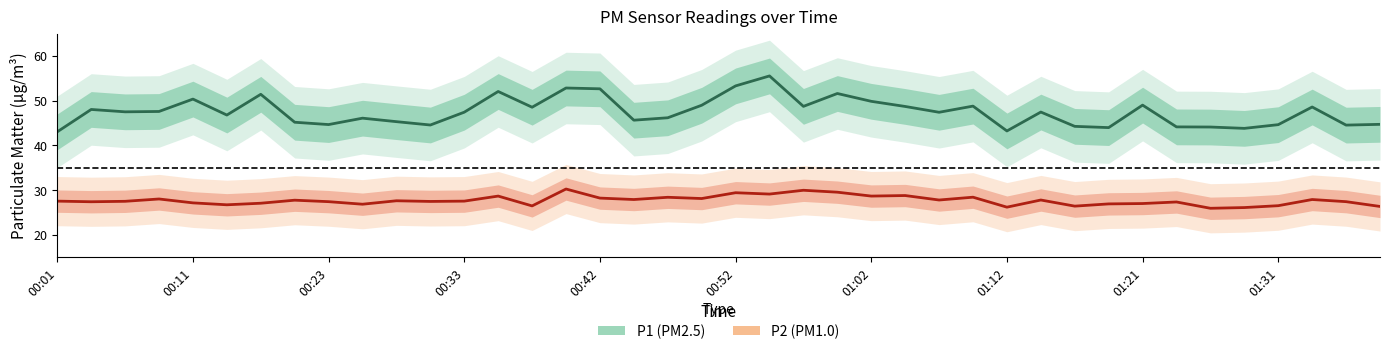

At how many categories does at least one series exceed 32?

40